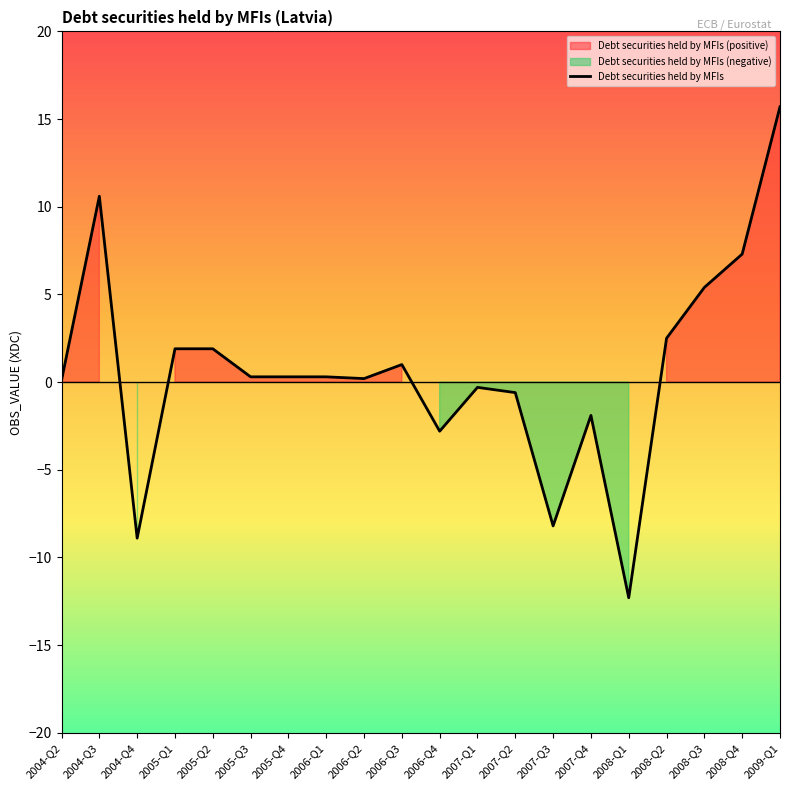

Rank the categories by value from lowest to highest.

2008-Q1, 2004-Q4, 2007-Q3, 2006-Q4, 2007-Q4, 2007-Q2, 2007-Q1, 2004-Q2, 2006-Q2, 2005-Q3, 2005-Q4, 2006-Q1, 2006-Q3, 2005-Q1, 2005-Q2, 2008-Q2, 2008-Q3, 2008-Q4, 2004-Q3, 2009-Q1